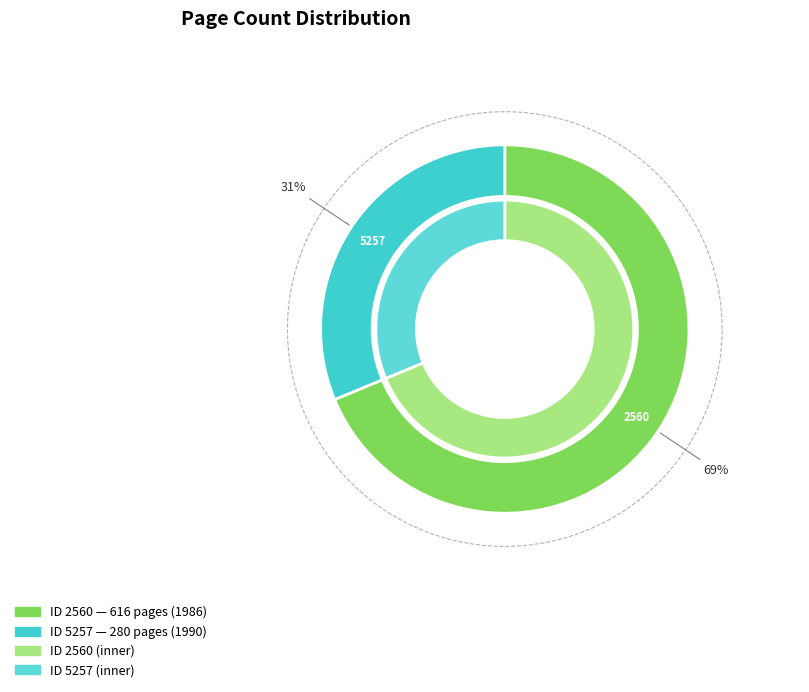

Rank the categories by value from lowest to highest.

5257, 2560